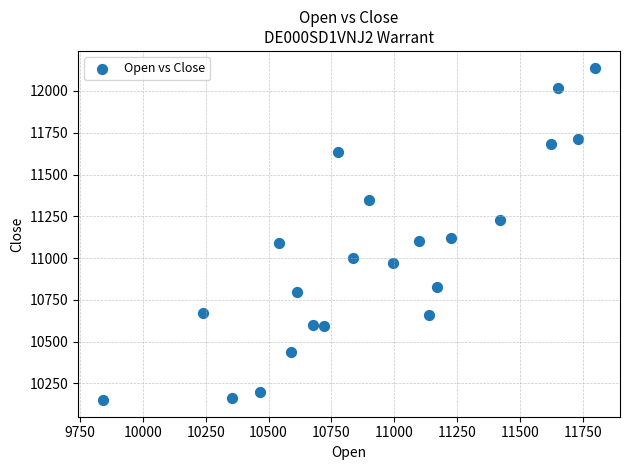

What is the range of X values (max minus min)?

1960